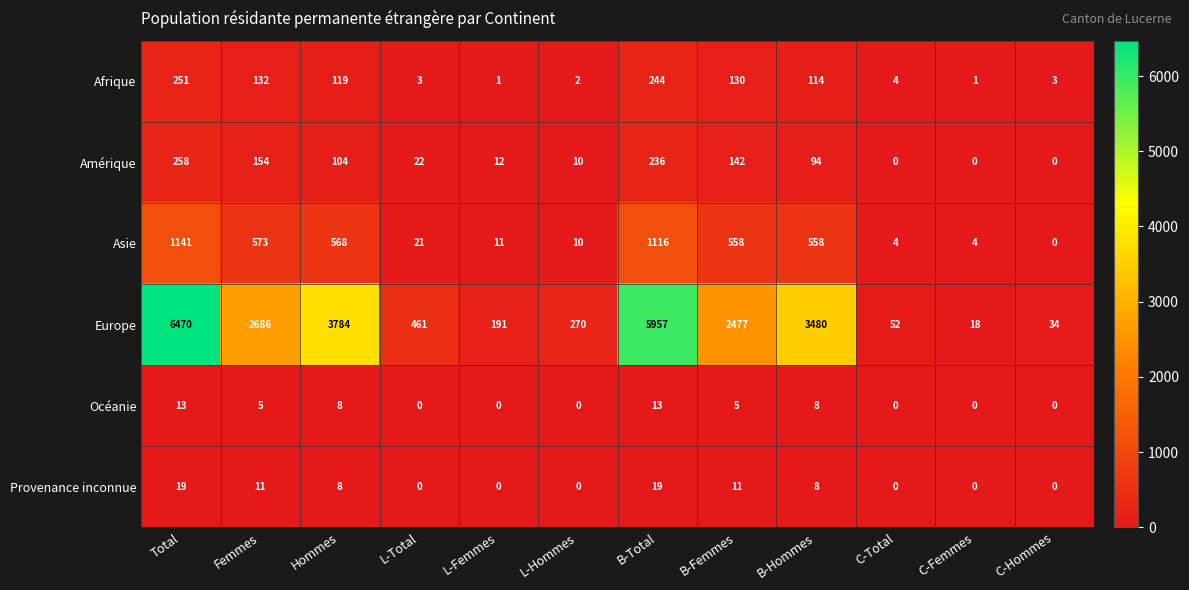

Which category has the highest value in the Afrique series?

Total